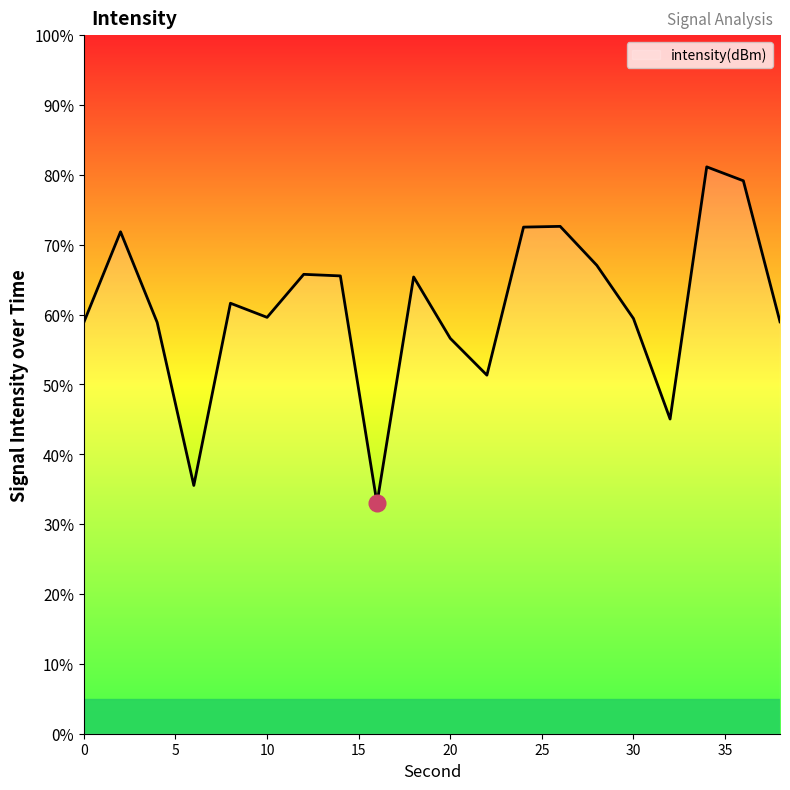

What is the minimum value shown in the chart?

33.0